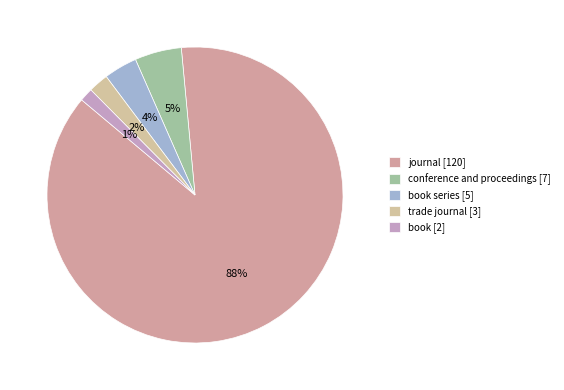

What is the majority slice?

journal